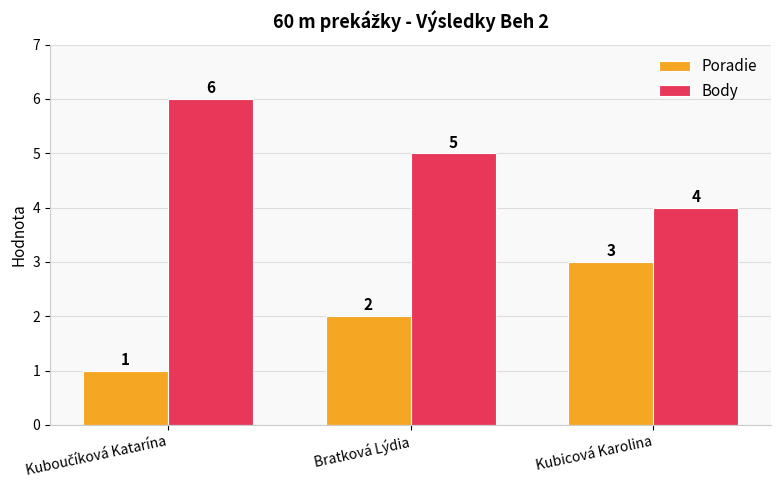

Reading left to right, what are all the values shown in this chart?

Poradie: 1	2	3
Body: 6	5	4